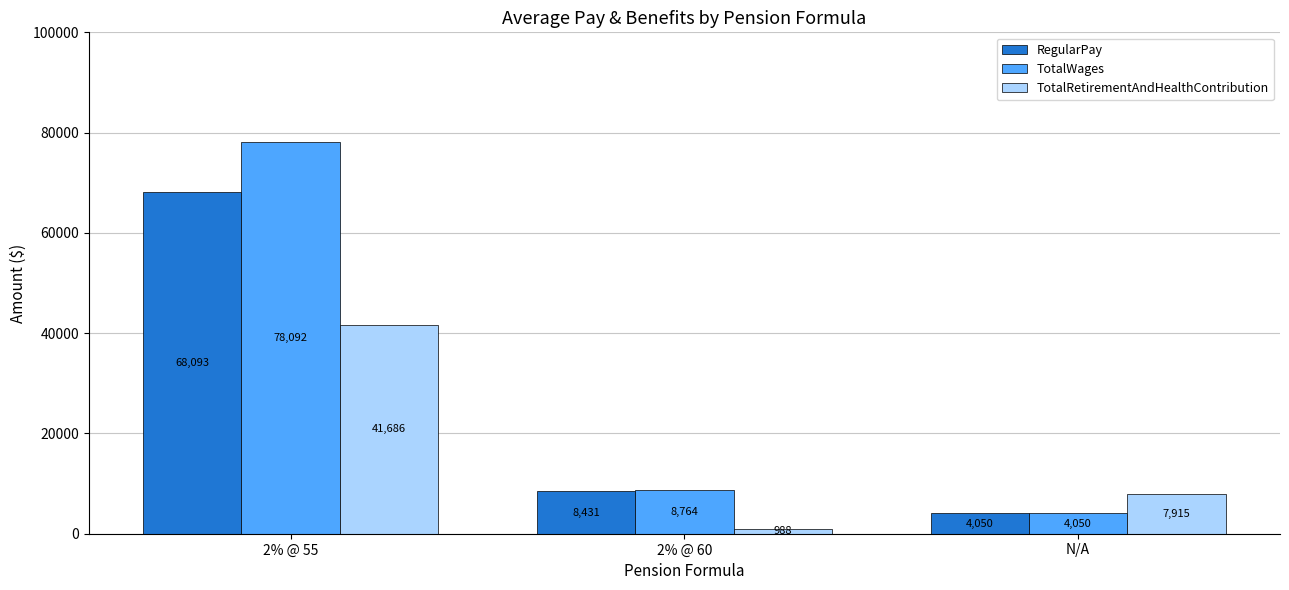

What is the lowest value of the RegularPay series?

4050.0